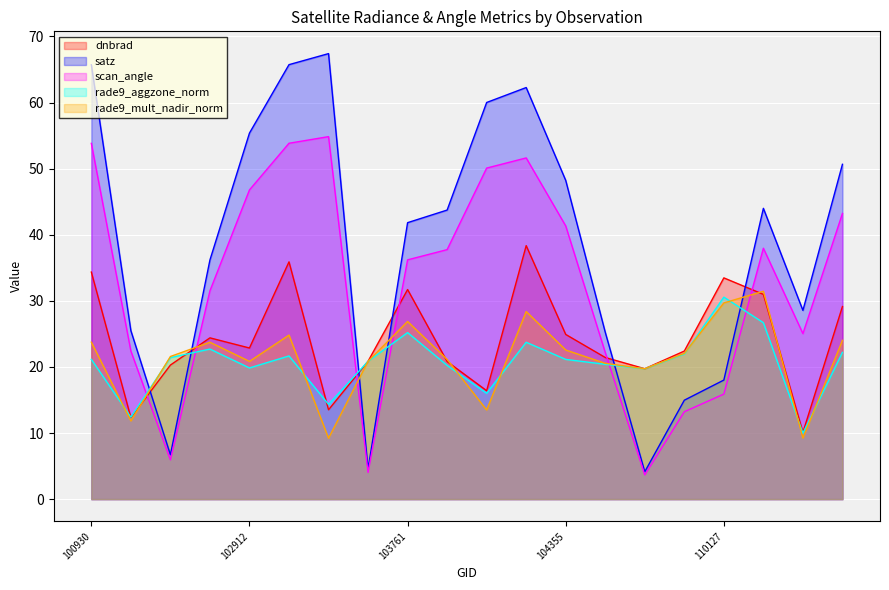

What is the difference between the maximum and minimum values in the dnbrad series?

28.2